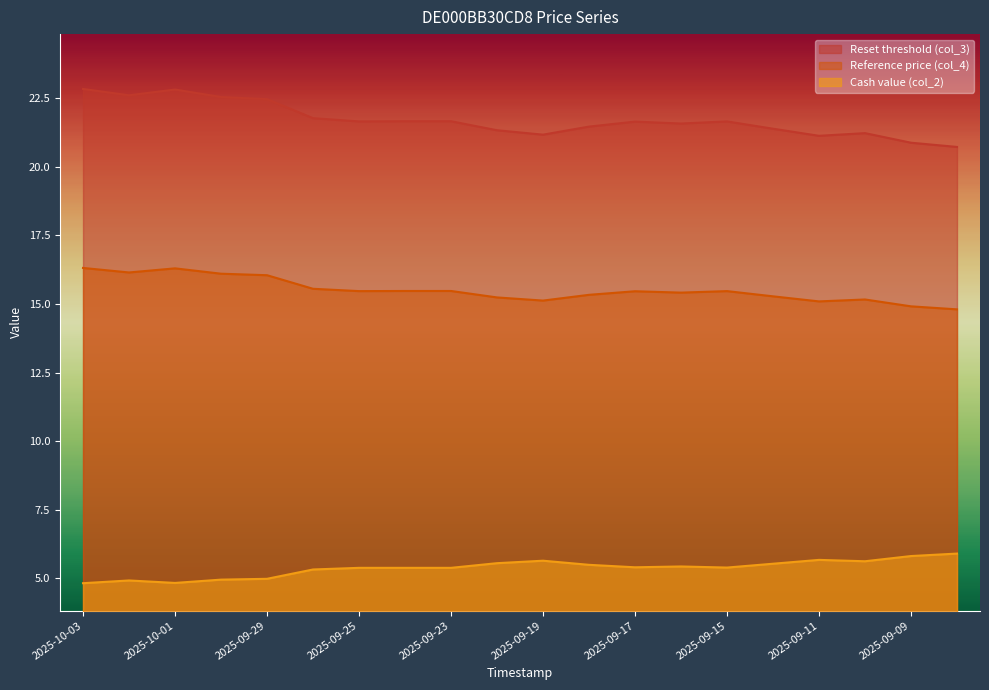

True or false: Cash value (col_2) and Reference price (col_4) cross at least once.

False